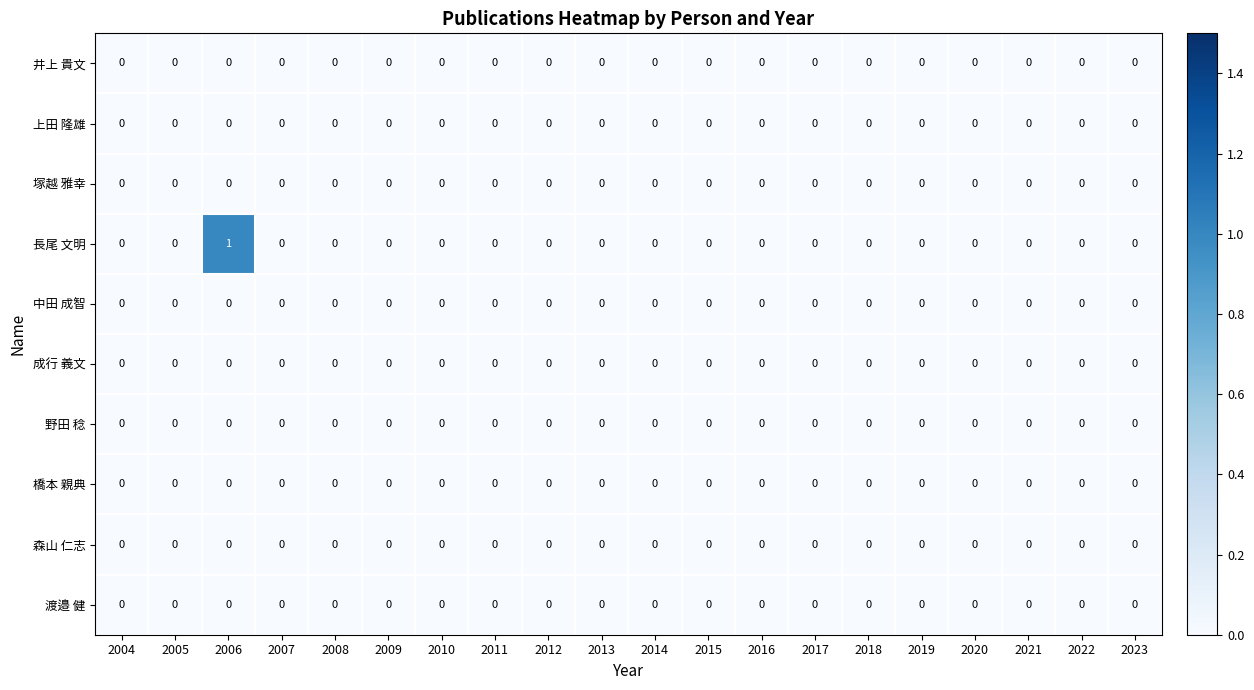

Which series has the largest range (max minus min)?

長尾 文明